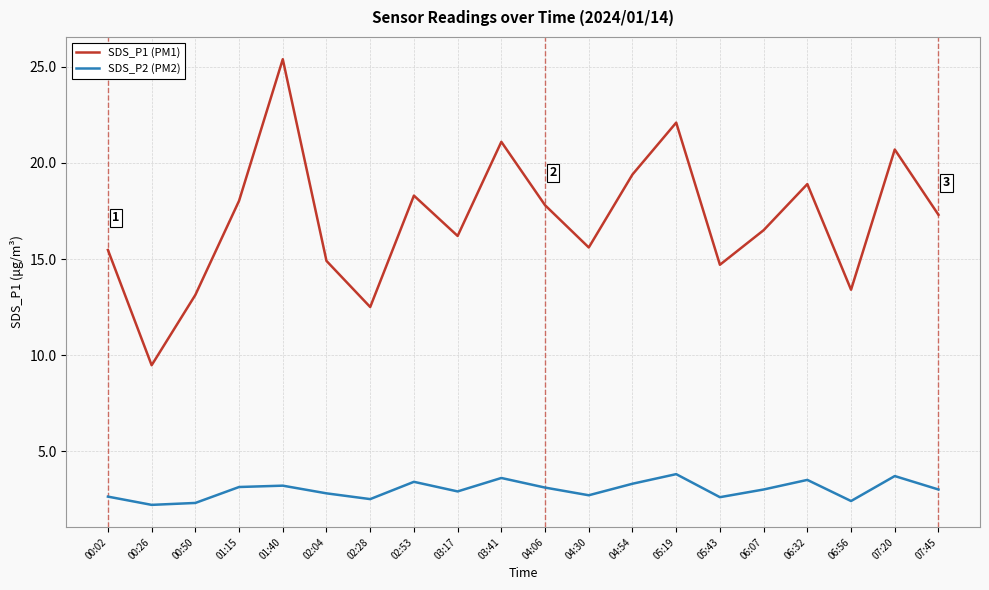

Between 04:54 and 05:43, which series saw the biggest shift?

SDS_P1 (PM1)